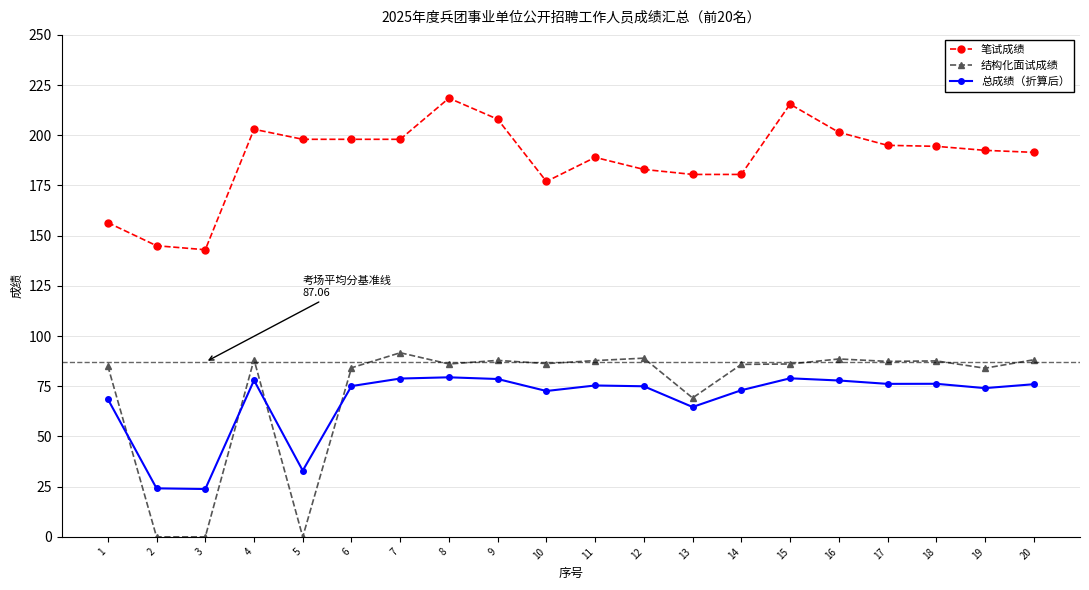

What is the difference between the maximum and minimum values in the 笔试成绩 series?

75.5